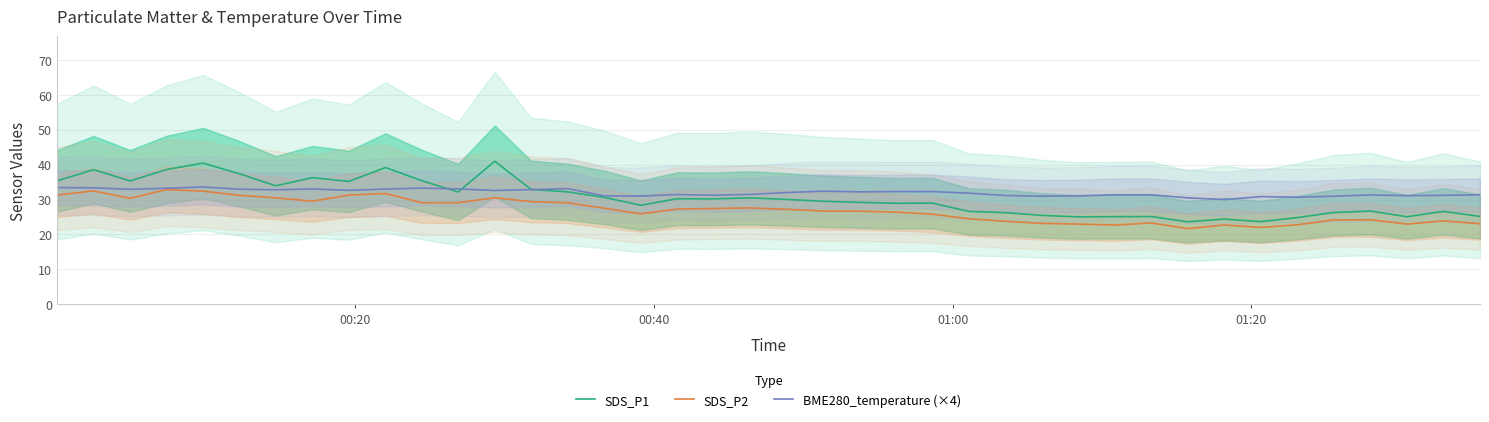

What is the minimum value for SDS_P1?

23.6